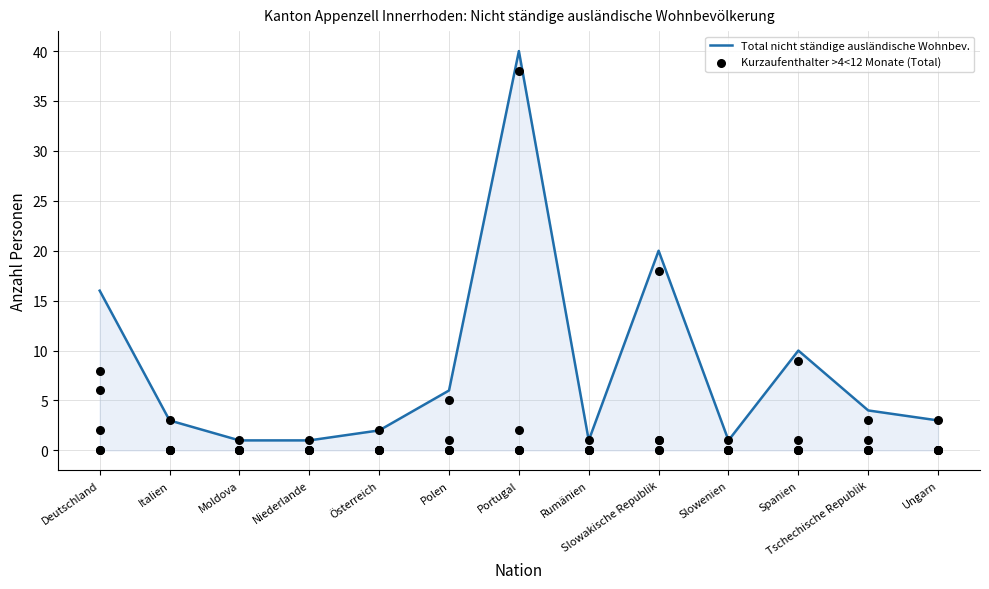

Which series has the largest total across all categories?

Total nicht ständige ausländische Wohnbev.